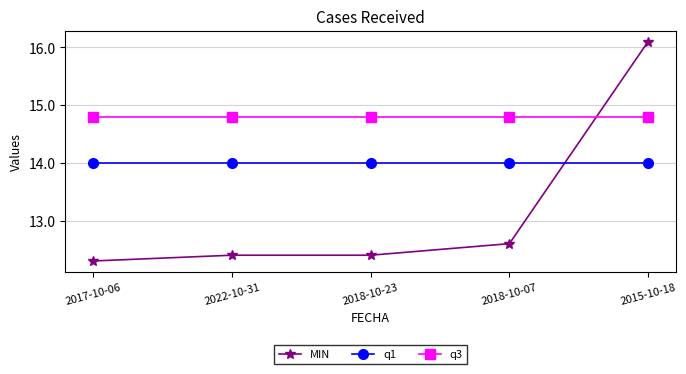

What position from the left is 2017-10-06?

1